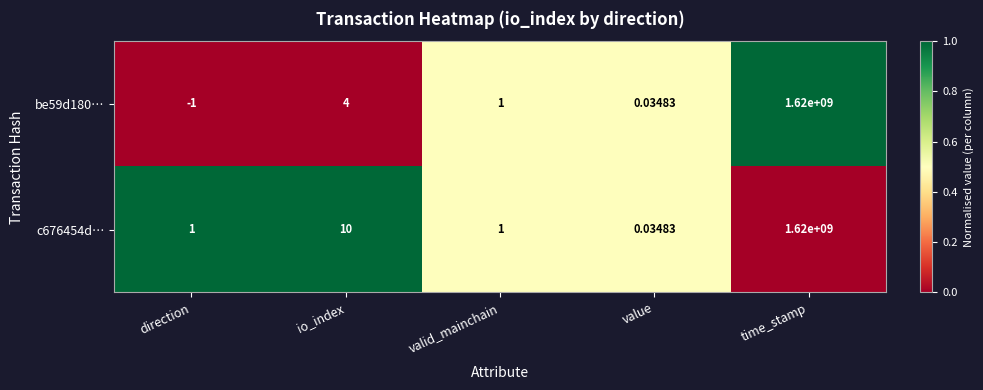

List the labels in order of be59d180… value, largest first.

time_stamp, io_index, valid_mainchain, value, direction